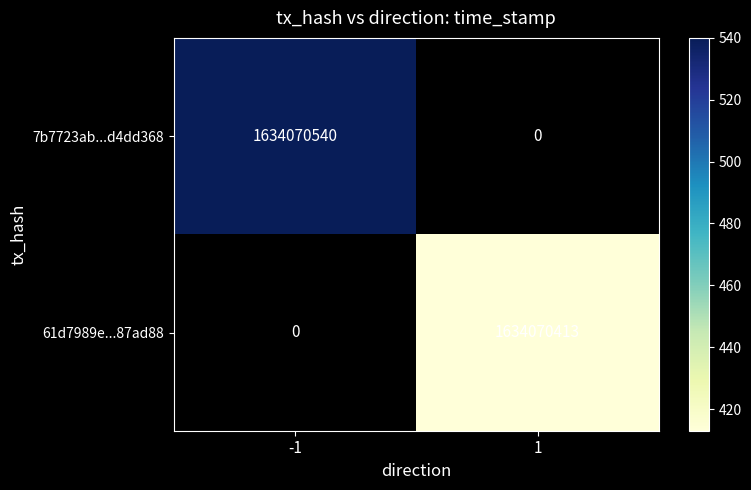

Which series has the largest total across all categories?

7b7723abf0936cd2d1b29136a054291ed4dd368